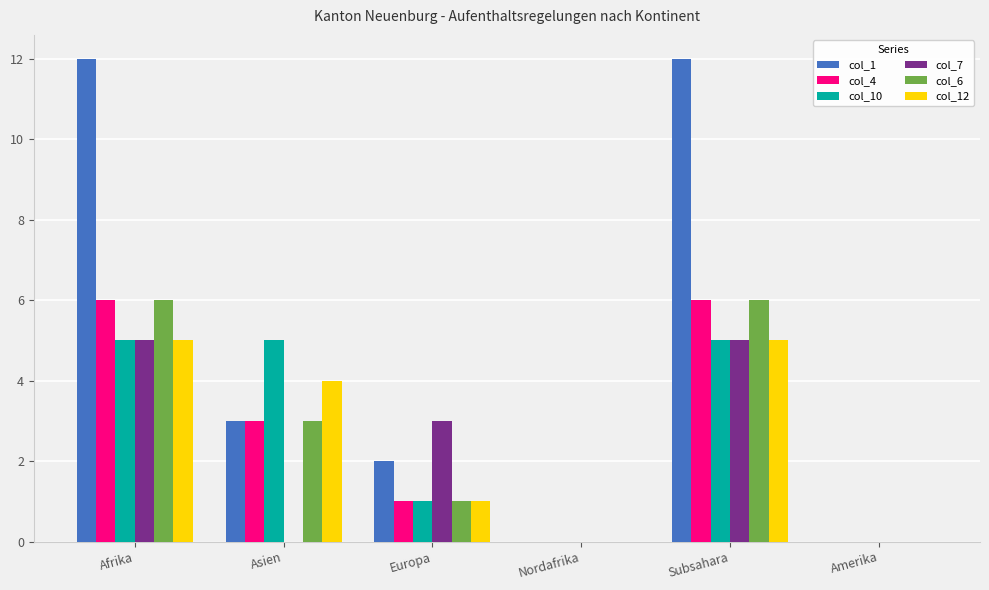

How many distinct data groups are displayed?

6